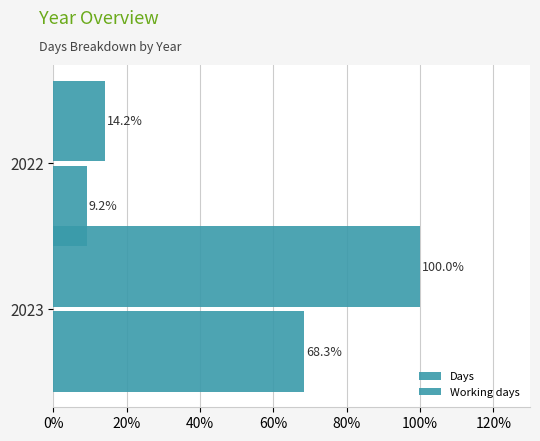

Which series has the widest spread of values?

Days